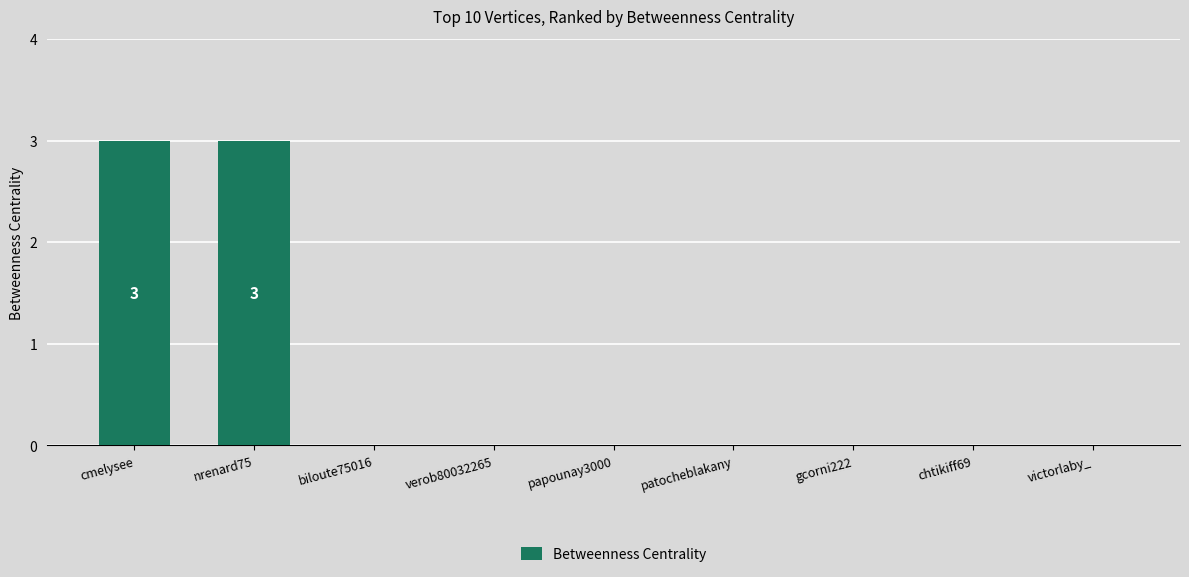

The value at papounay3000 is 0. True or false?

True